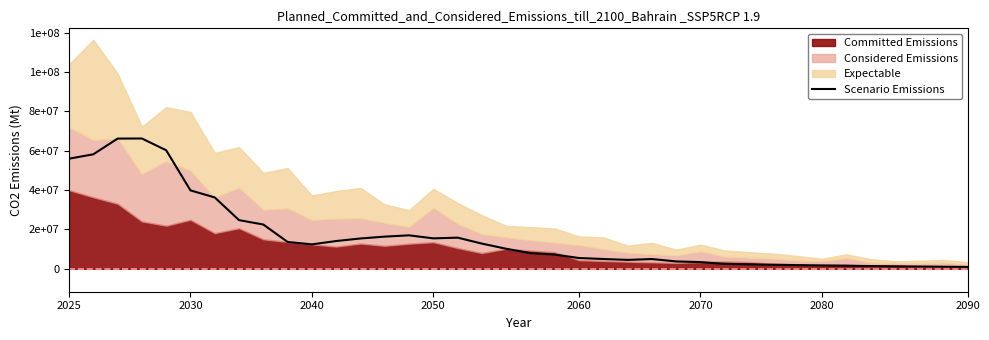

True or false: there are more than 1 points higher than both neighbors.

True